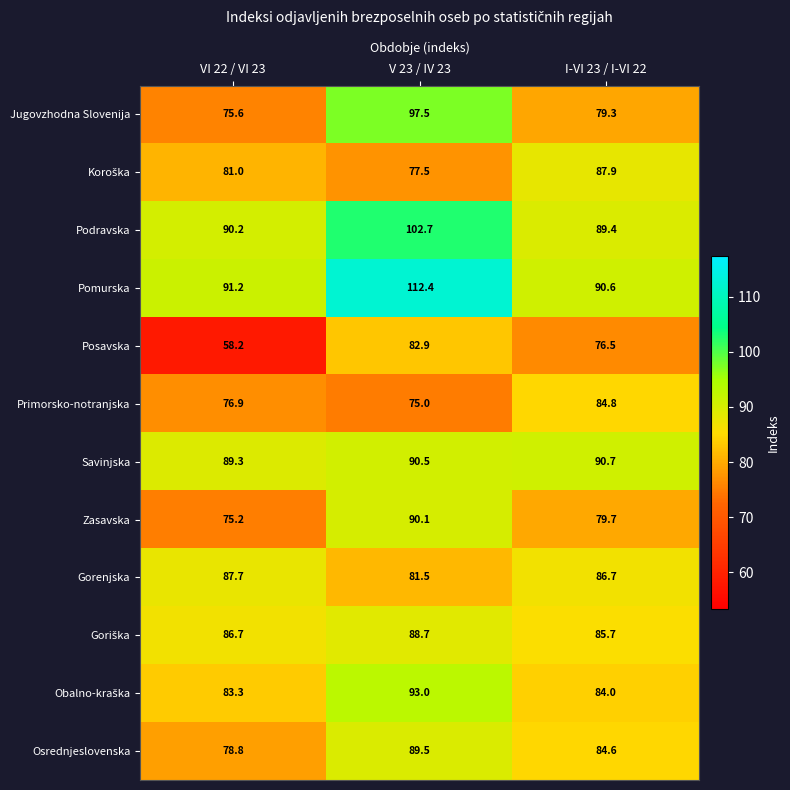

List the labels in order of Posavska value, largest first.

V 23 / IV 23, I-VI 23 / I-VI 22, VI 22 / VI 23